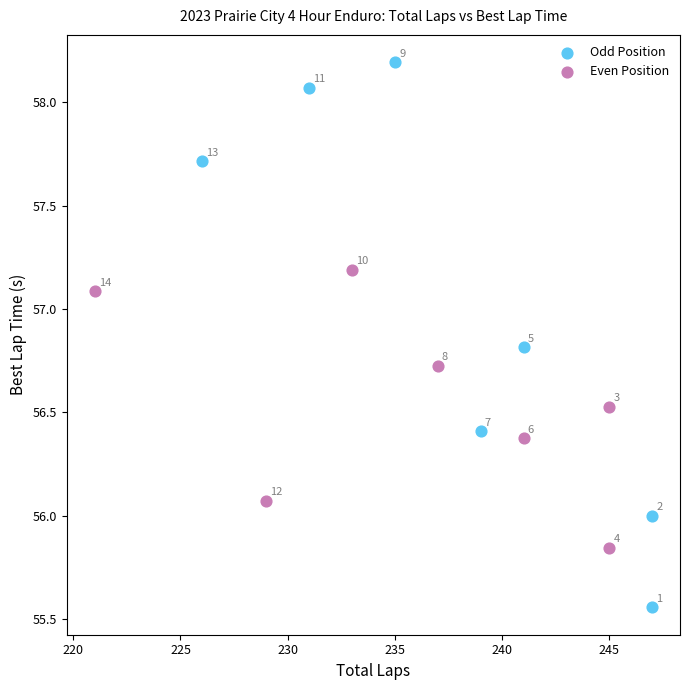

Which series reaches the minimum Y coordinate?

Odd Position